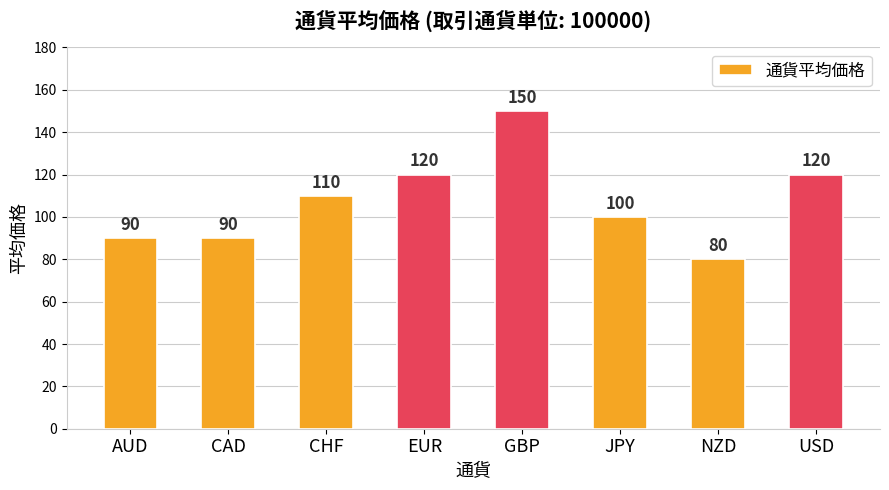

What is the smallest value displayed?

80